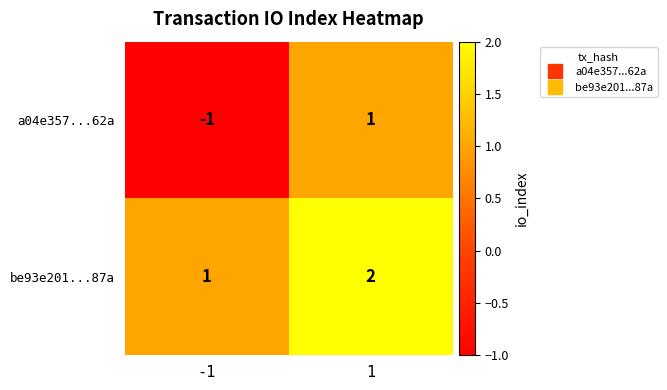

True or false: be93e201...87a has a value of 1 at -1.

True